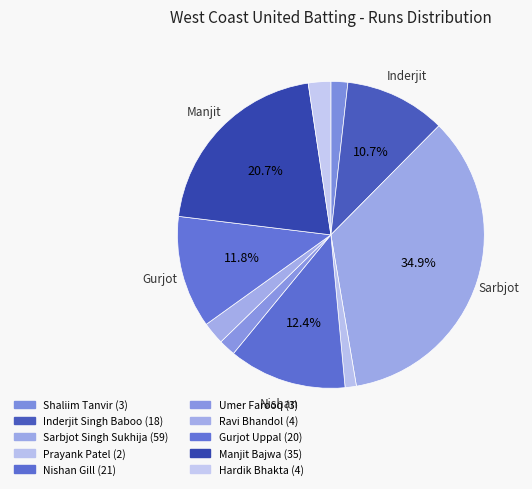

How many slices are in this pie chart?

10